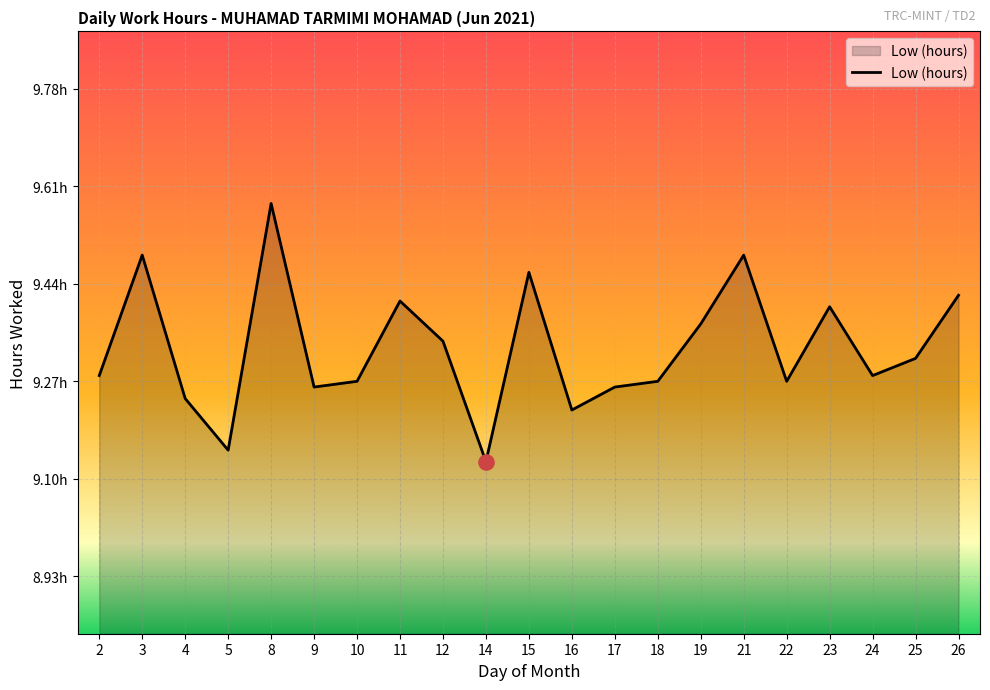

What is the change in value from 3 to 25?

-0.2